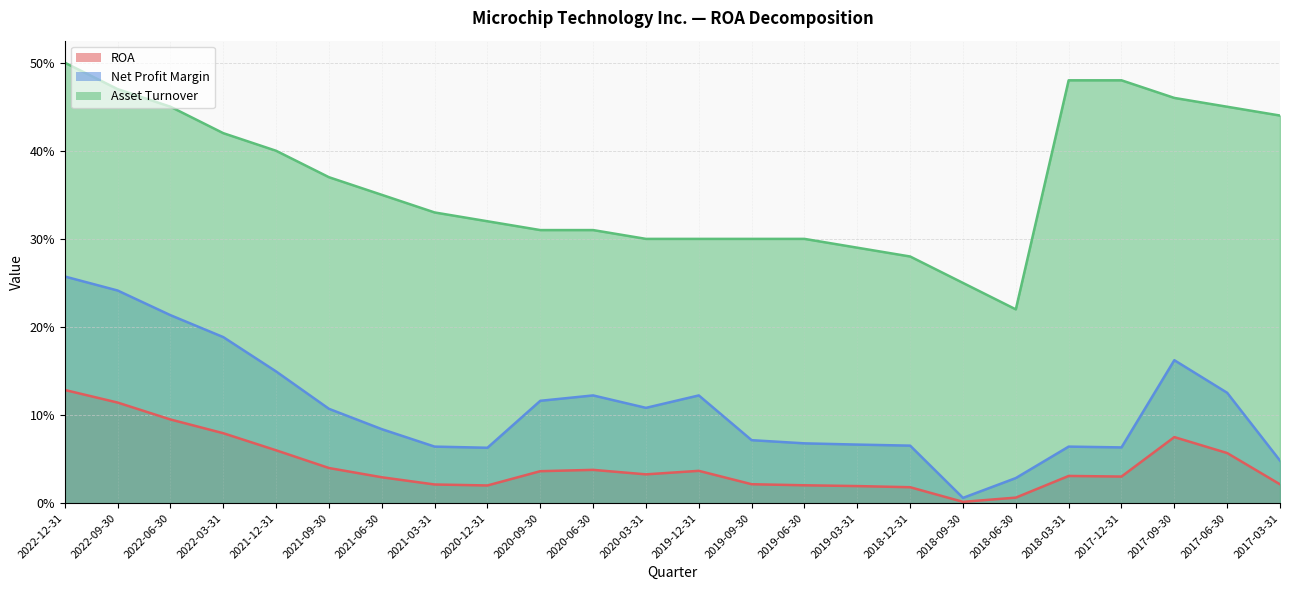

At which category is the sum across all series the highest?

2022-12-31